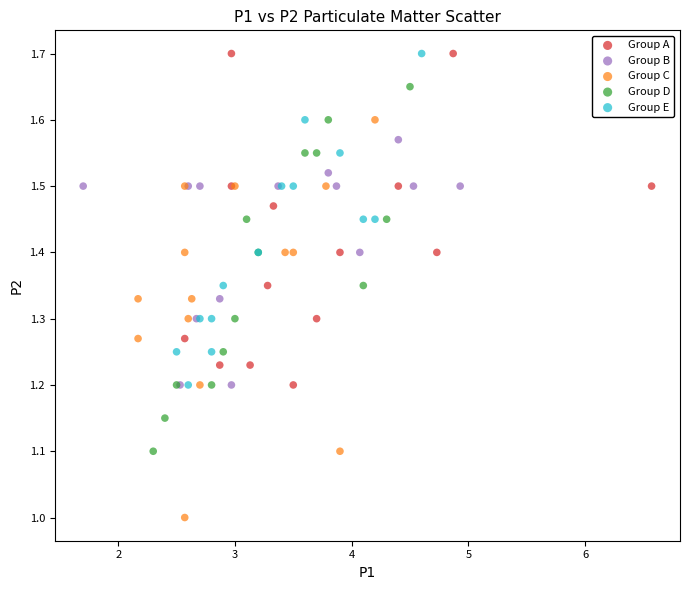

Which series has the largest Y range (max minus min)?

Group C